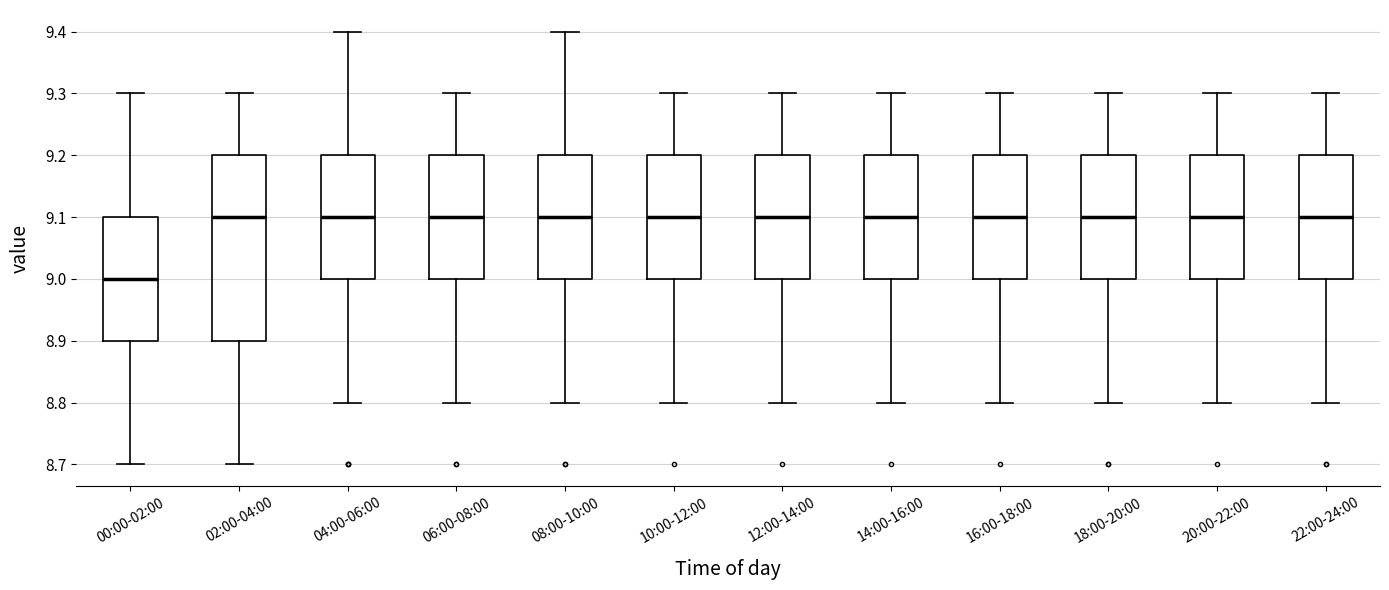

Which box is the tallest, from its lower edge to its upper edge?

02:00-04:00